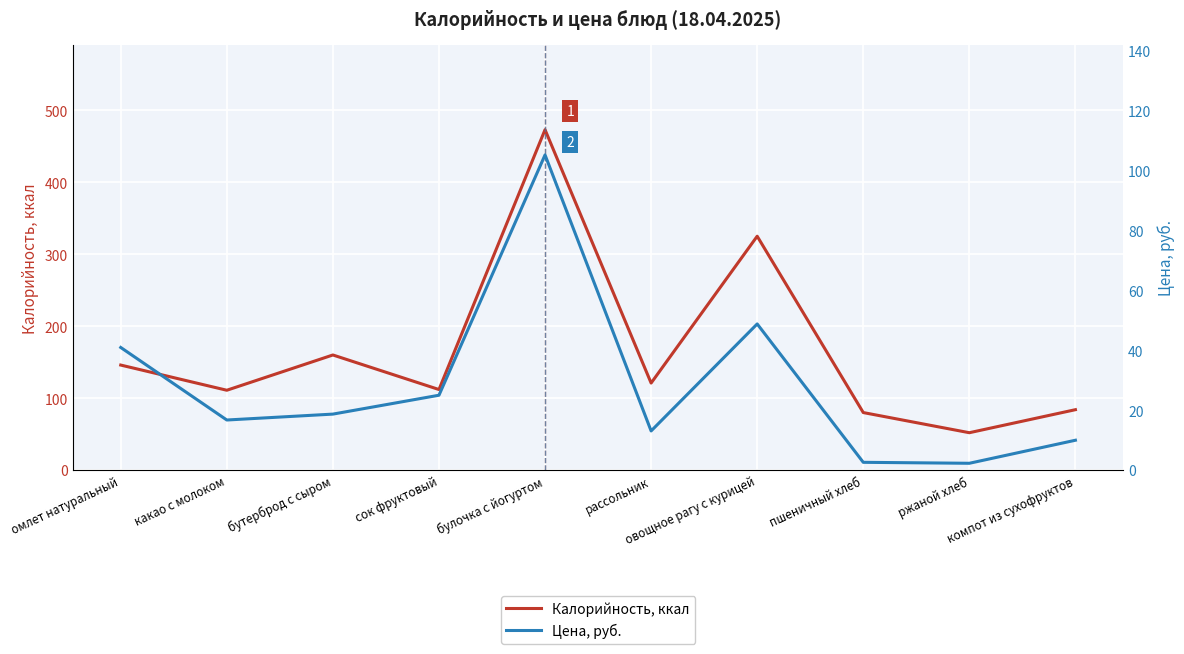

Rank the series by their maximum value, from lowest to highest.

Цена, руб., Калорийность, ккал